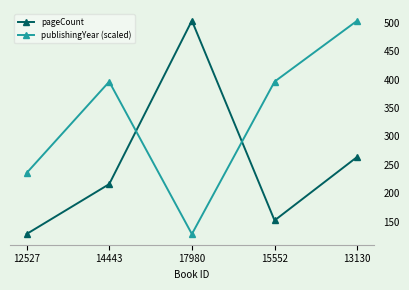

Between 14443 and 13130, which series saw the biggest shift?

publishingYear (scaled)